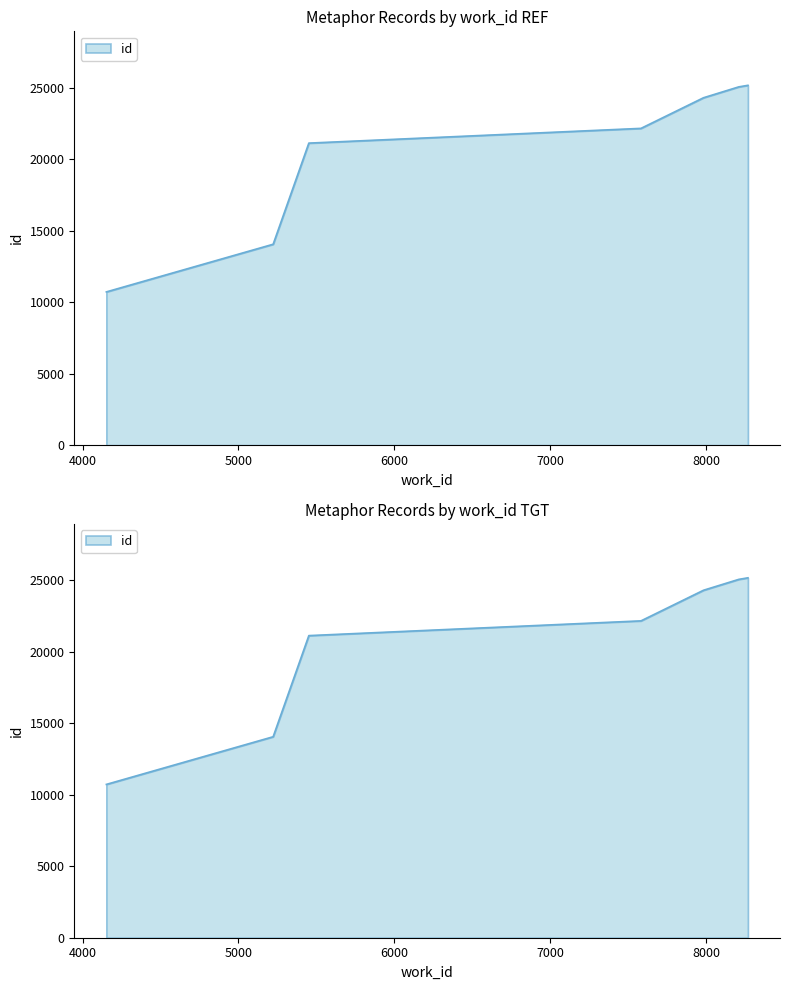

What is the sum of all values?

142563